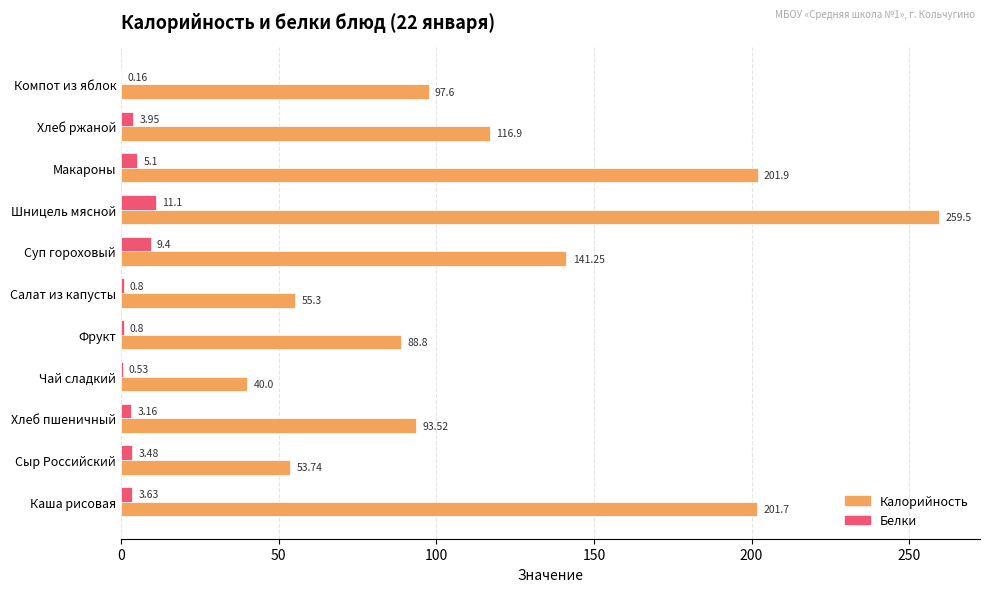

Where is Калорийность nearest to the value 149?

Суп гороховый